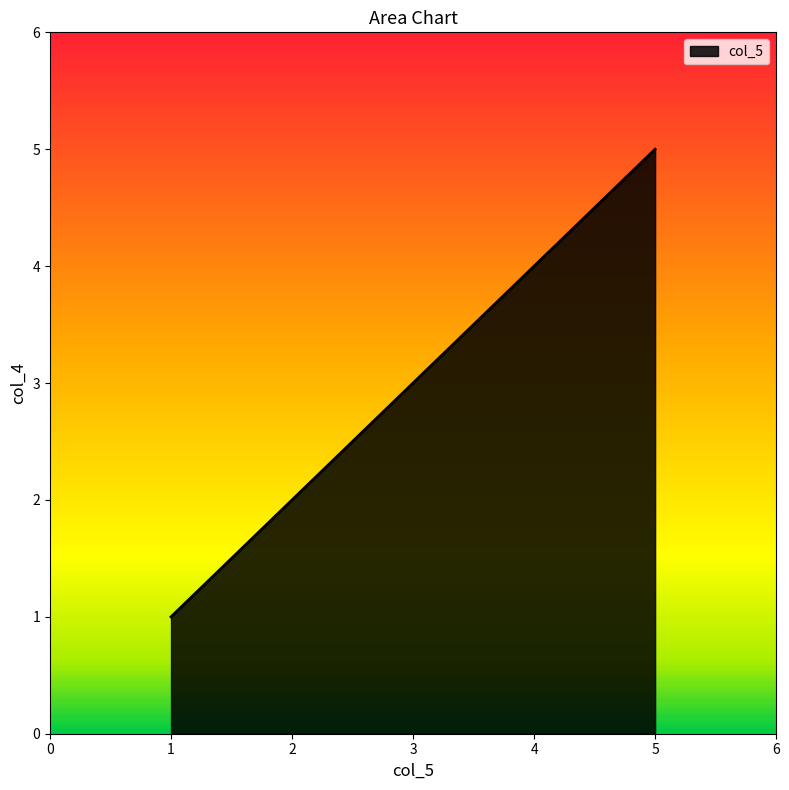

List the labels in order of value, largest first.

5, 4, 3, 2, 1